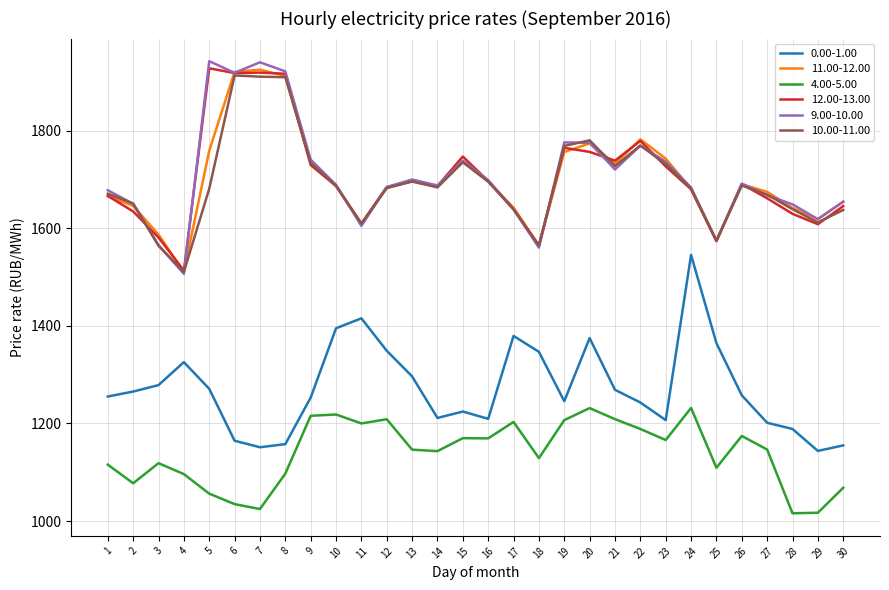

True or false: 10.00-11.00 has a value of 1131.6 at 27.

False